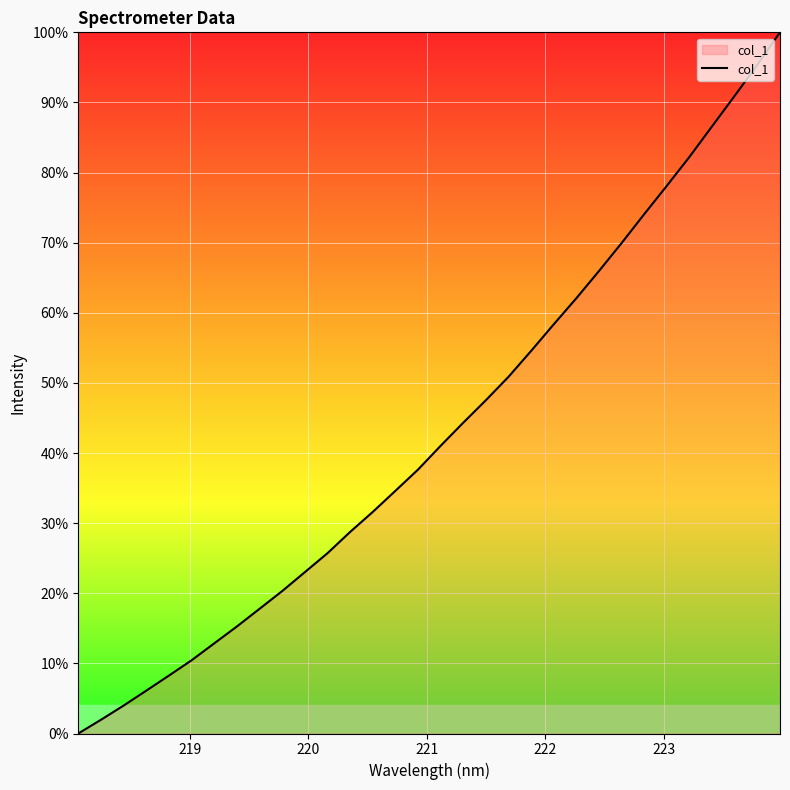

What is the greatest value displayed?

100.0